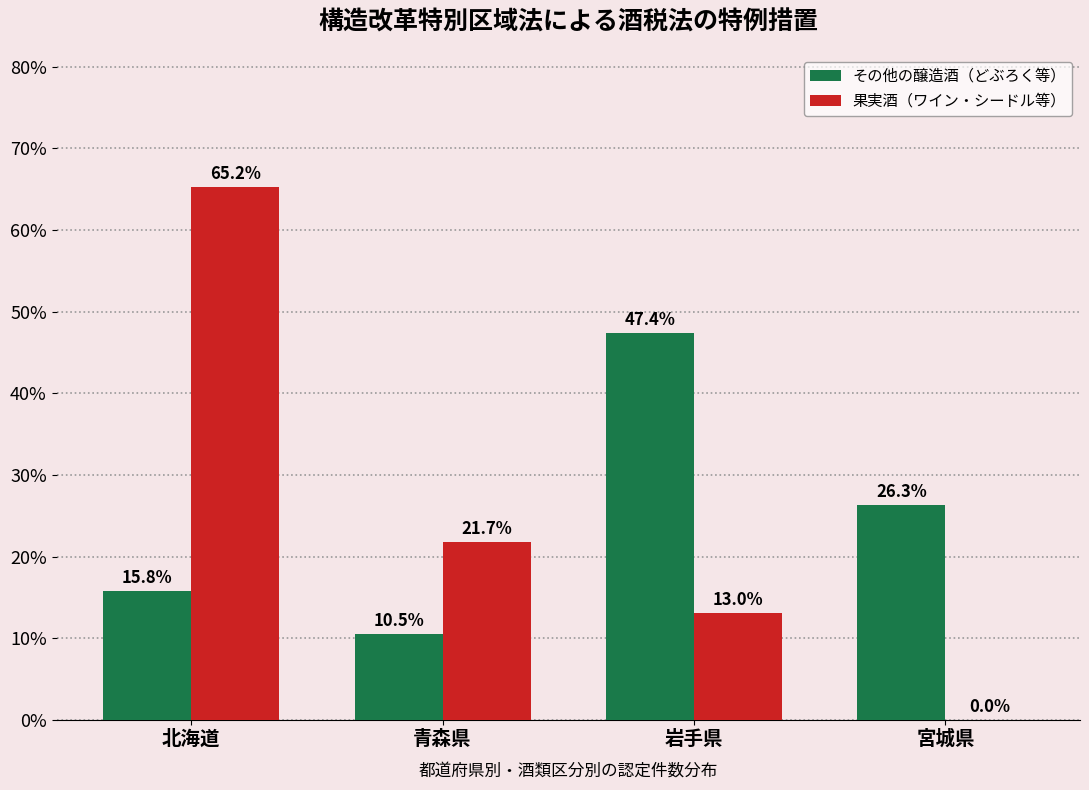

Reading left to right, what are all the values shown in this chart?

その他の醸造酒（どぶろく等）: 北海道=15.8	青森県=10.5	岩手県=47.4	宮城県=26.3
果実酒（ワイン・シードル等）: 北海道=65.2	青森県=21.7	岩手県=13.0	宮城県=0.0